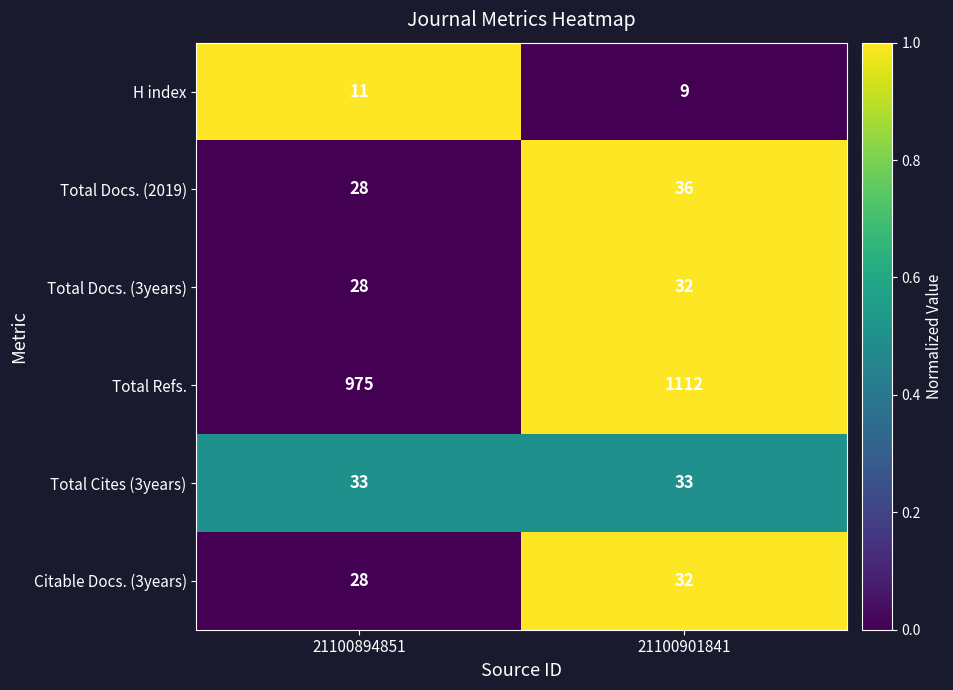

Rank the categories by H index value from lowest to highest.

21100901841, 21100894851